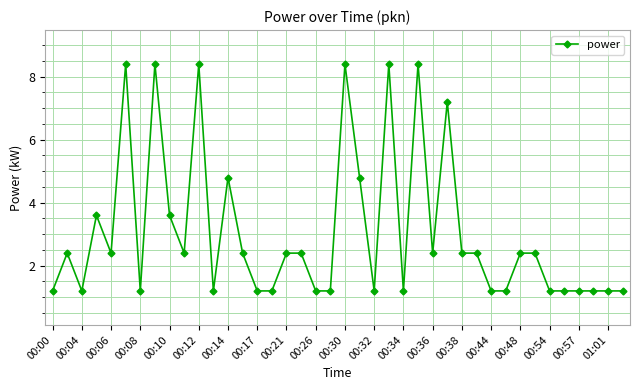

What is the minimum value shown in the chart?

1.2